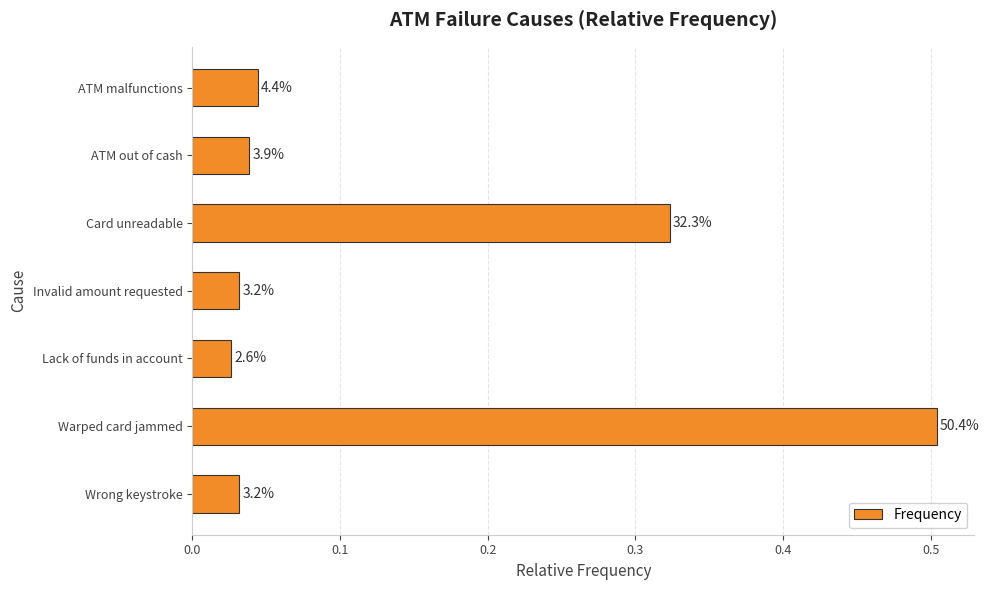

What is the maximum value shown in the chart?

0.5